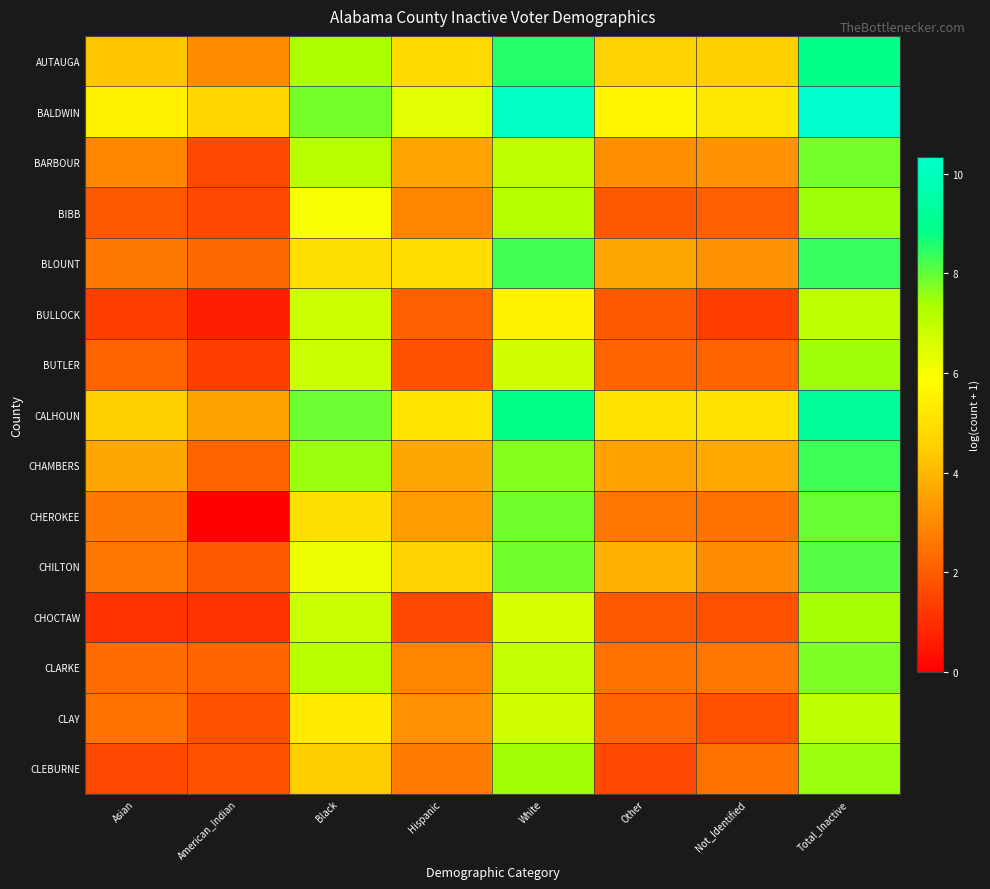

Rank the series at Hispanic from highest to lowest value.

BALDWIN, CALHOUN, BLOUNT, AUTAUGA, CHILTON, CHAMBERS, BARBOUR, CHEROKEE, CLAY, BIBB, CLARKE, CLEBURNE, BULLOCK, BUTLER, CHOCTAW